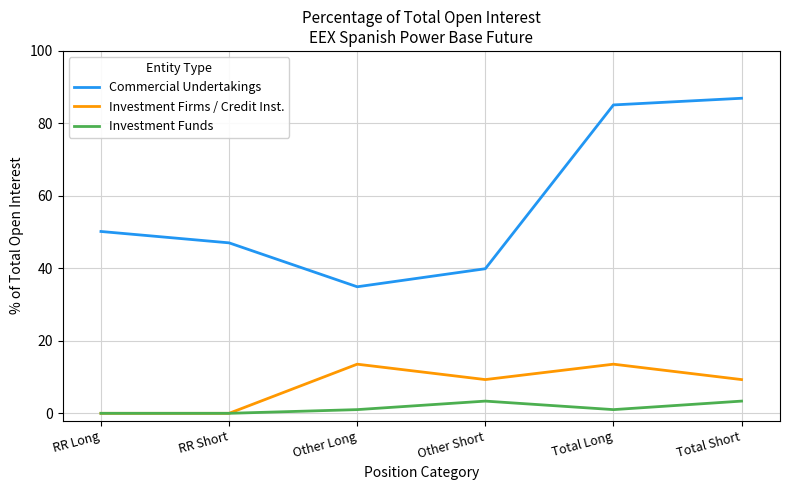

True or false: Investment Funds and Commercial Undertakings intersect in this chart.

False